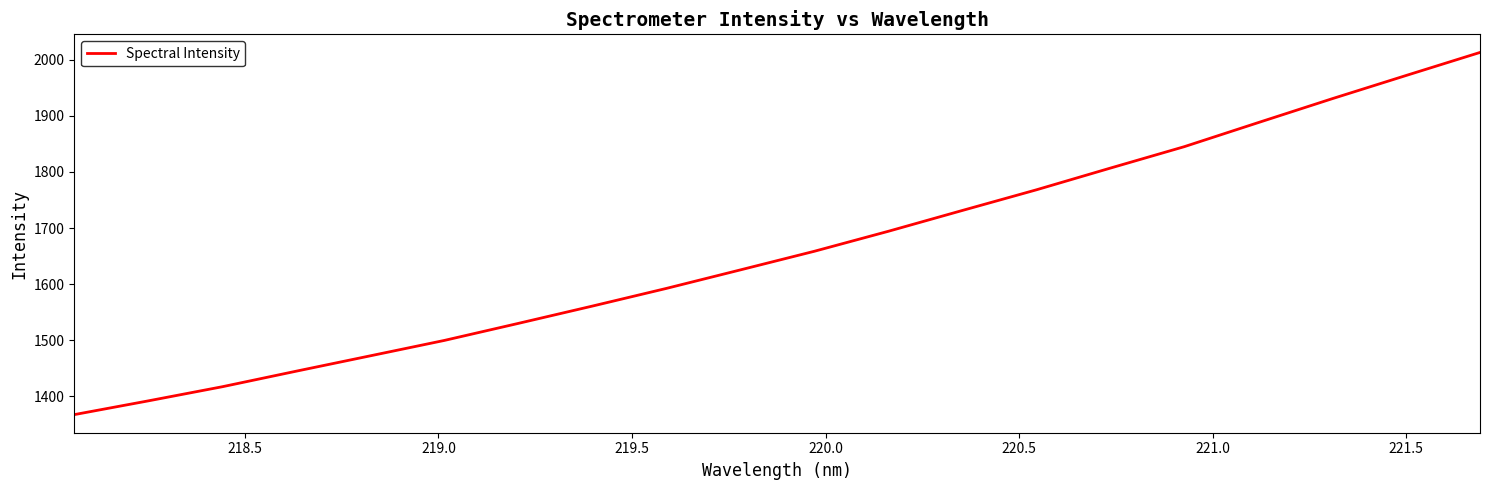

What is the difference between the maximum and minimum values?

645.9